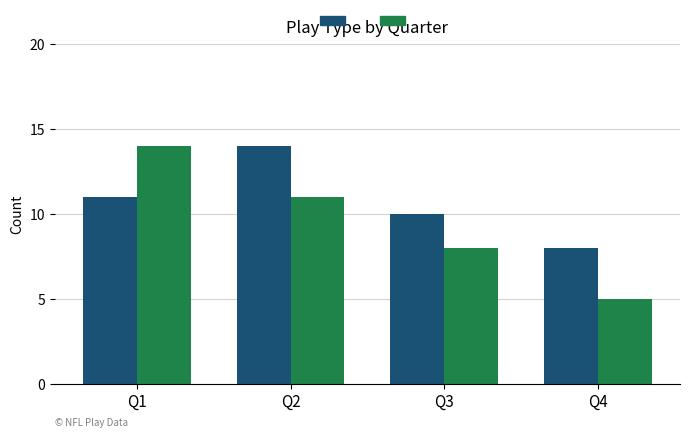

How many bars are there in total?

8